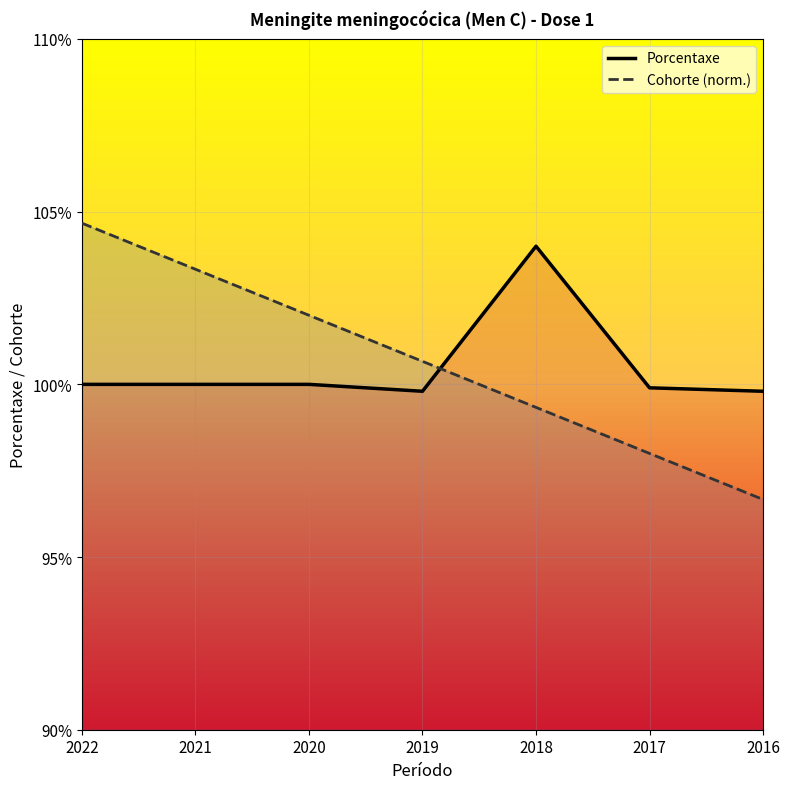

Between 2020 and 2021, which is larger?

2020